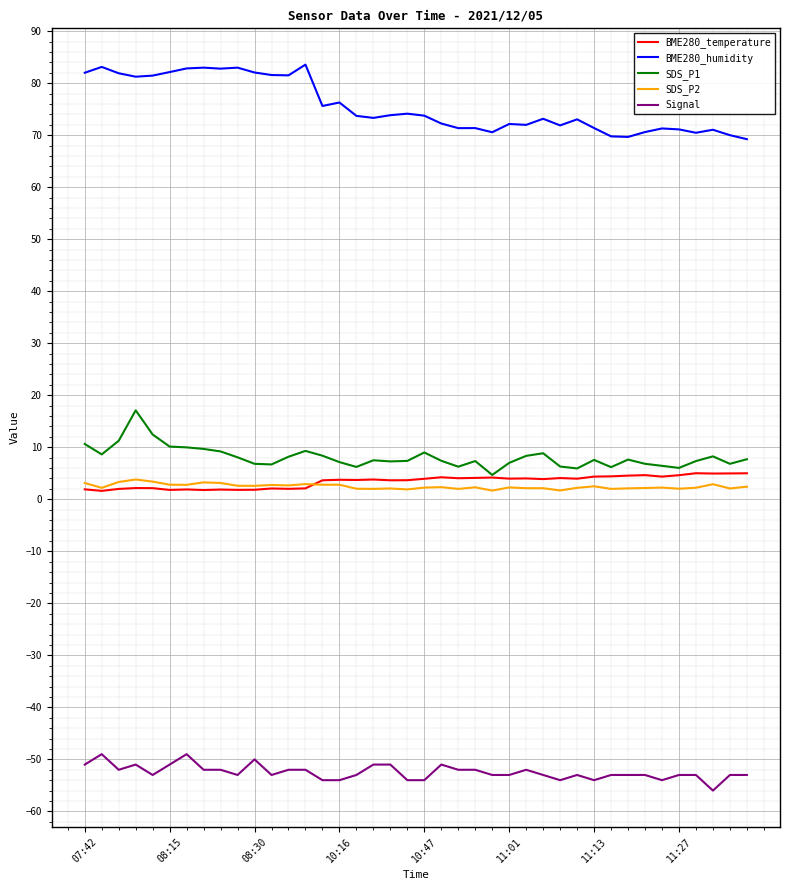

Which series has the largest total across all categories?

BME280_humidity